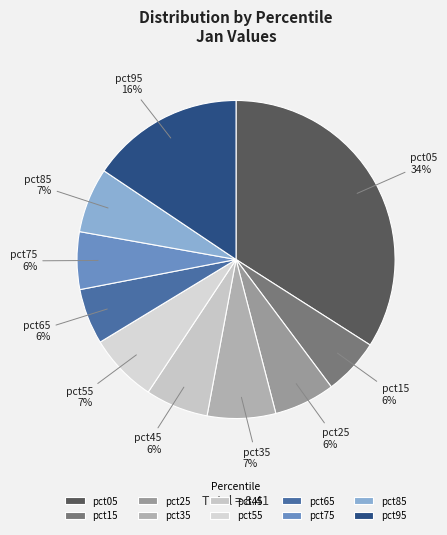

Is it true that pct45 is 1% of the pie?

False